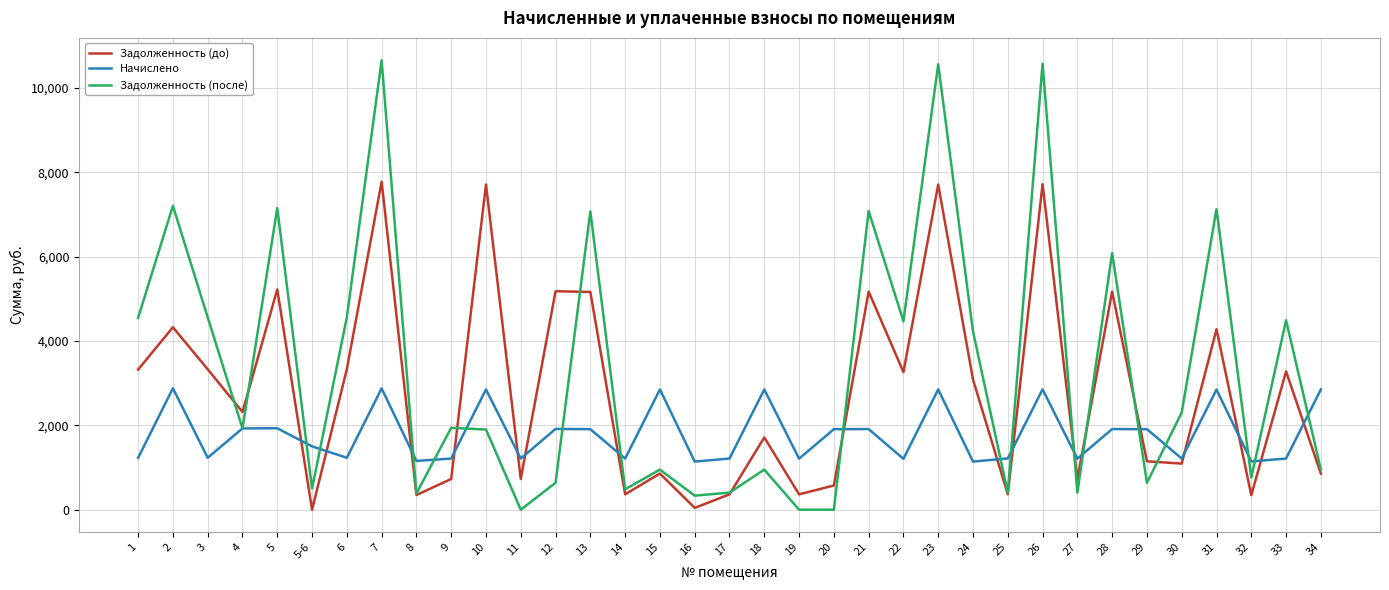

Between which two adjacent categories do Начислено and Задолженность (до) first intersect?

5 and 5-6